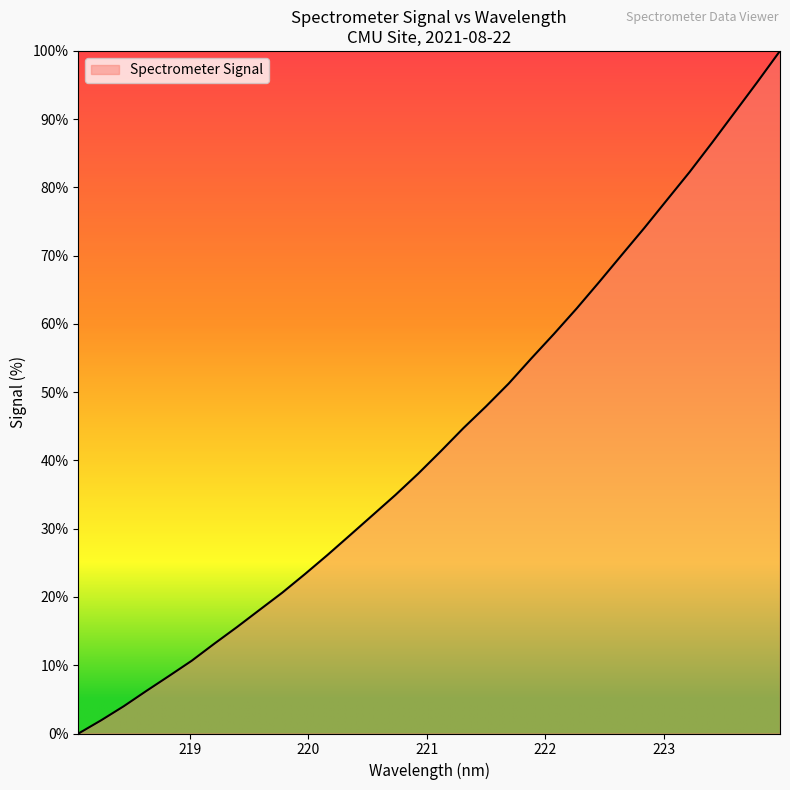

What is the maximum value shown in the chart?

100.0